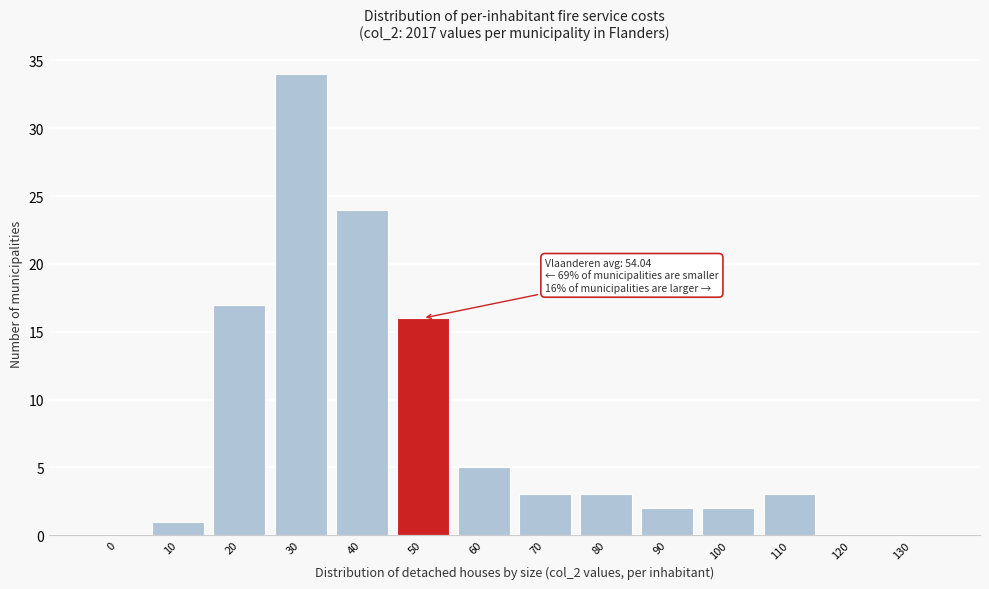

Reading right to left, list all the values displayed in this chart.

130=0	120=0	110=3	100=2	90=2	80=3	70=3	60=5	50=16	40=24	30=34	20=17	10=1	0=0